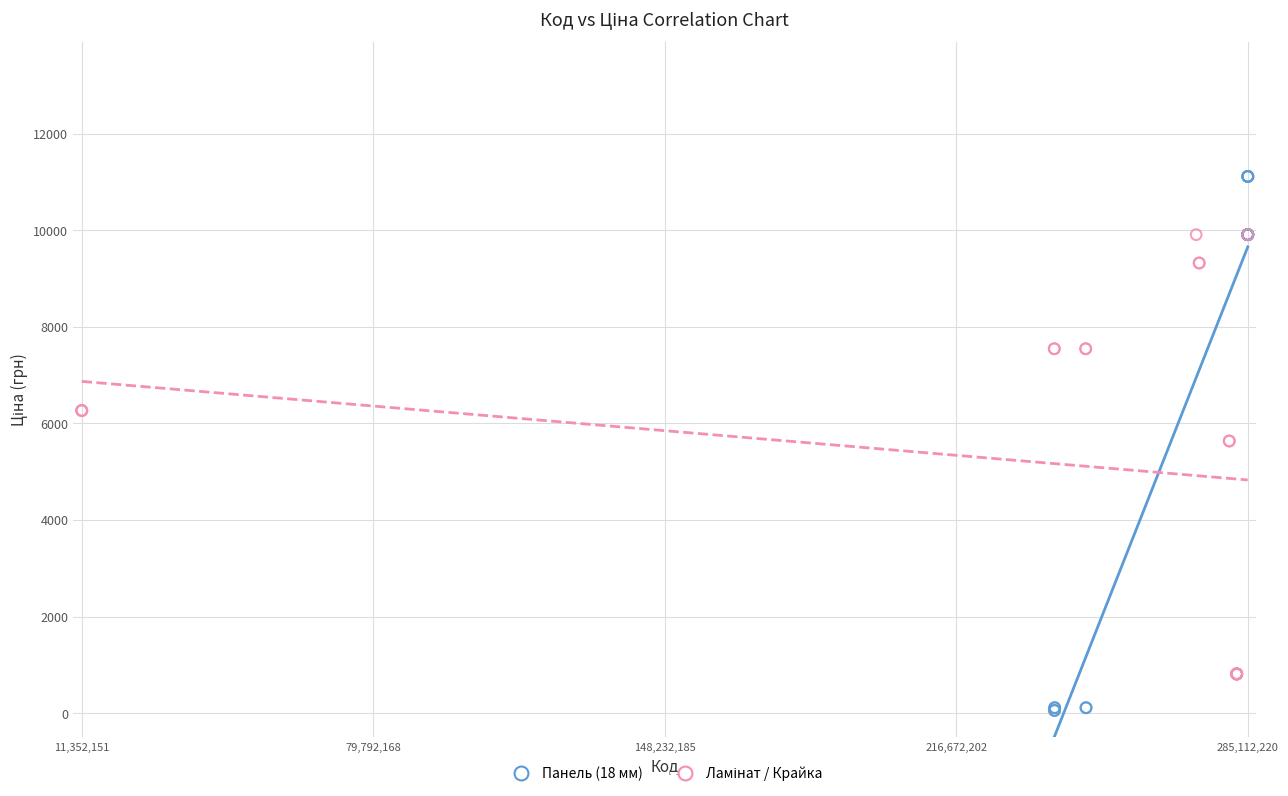

Which series reaches the maximum Y coordinate?

Панель (18 мм)